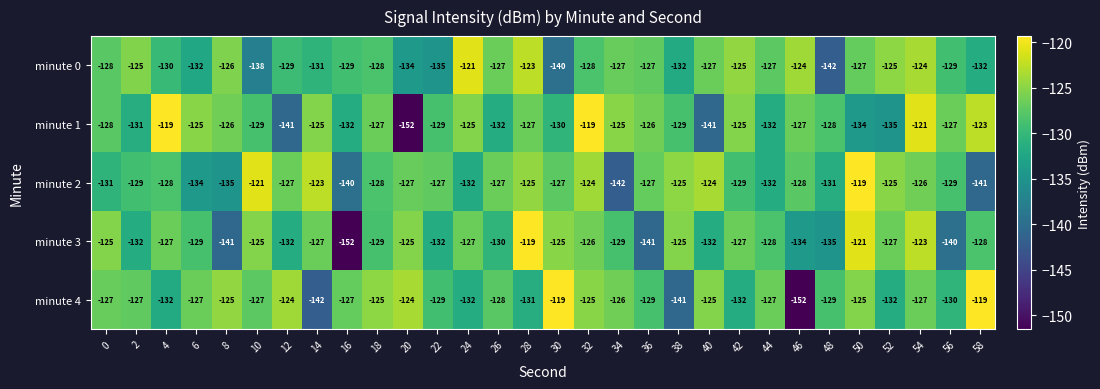

What is the sum of the minute 4 values at 28 and 4?

-263